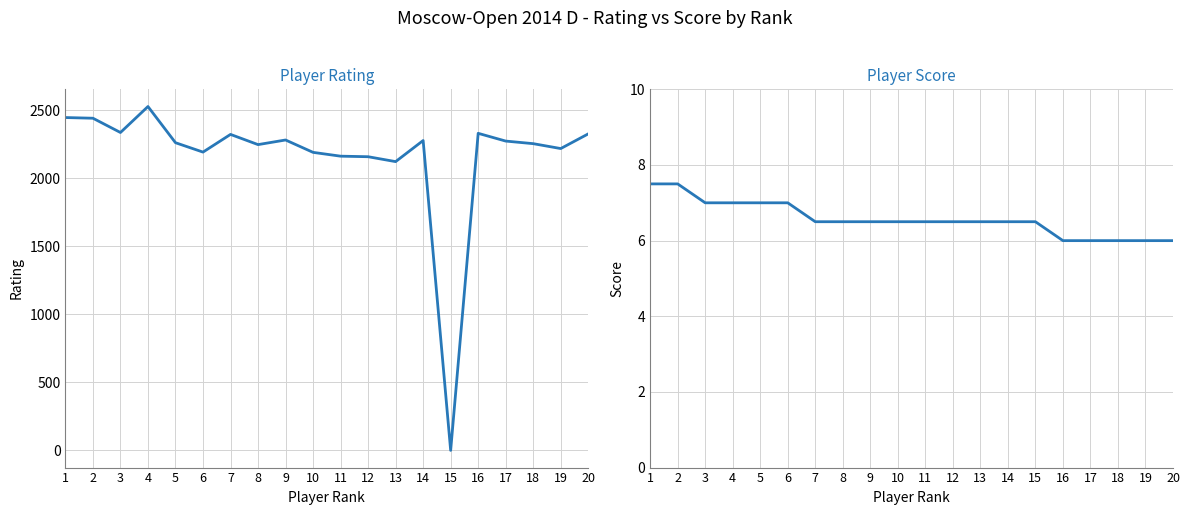

Reading left to right, transcribe all the data shown in this chart.

Rating: 2447.0	2442.0	2337.0	2528.0	2262.0	2193.0	2323.0	2248.0	2282.0	2191.0	2163.0	2159.0	2123.0	2278.0	0.0	2331.0	2274.0	2255.0	2219.0	2327.0
Score: 7.5	7.5	7.0	7.0	7.0	7.0	6.5	6.5	6.5	6.5	6.5	6.5	6.5	6.5	6.5	6.0	6.0	6.0	6.0	6.0